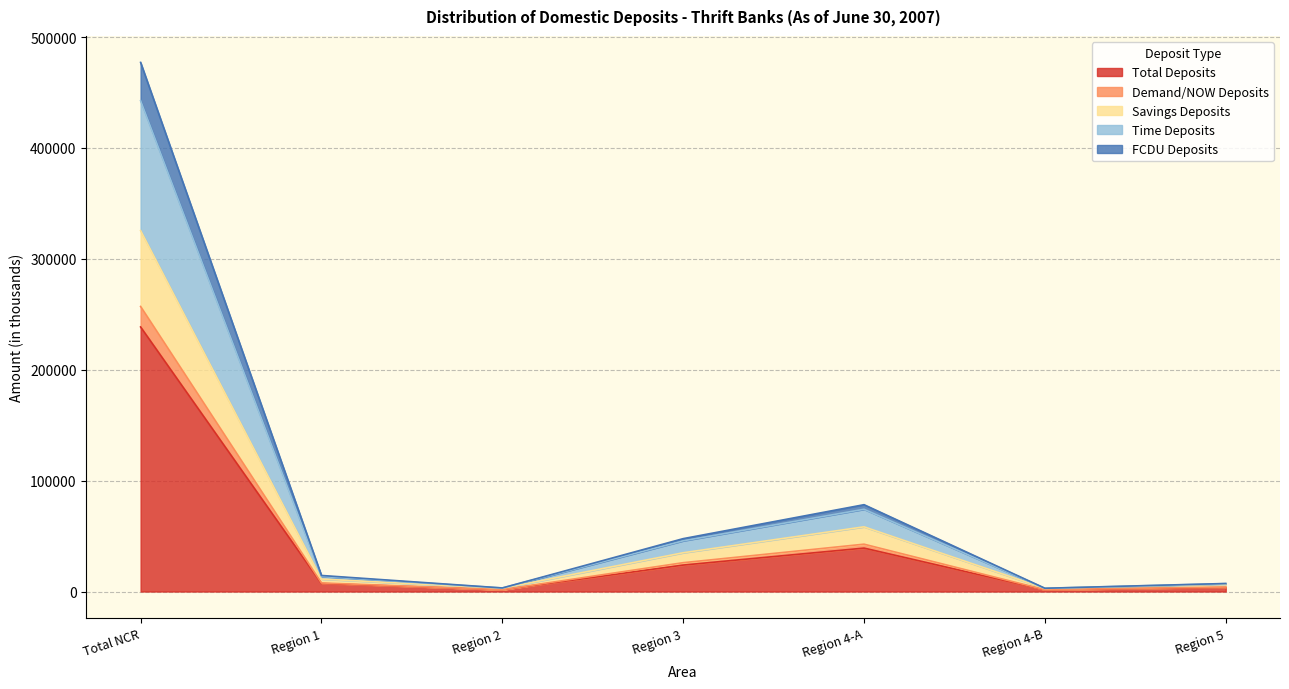

At which label does Total Deposits reach its peak?

Total NCR